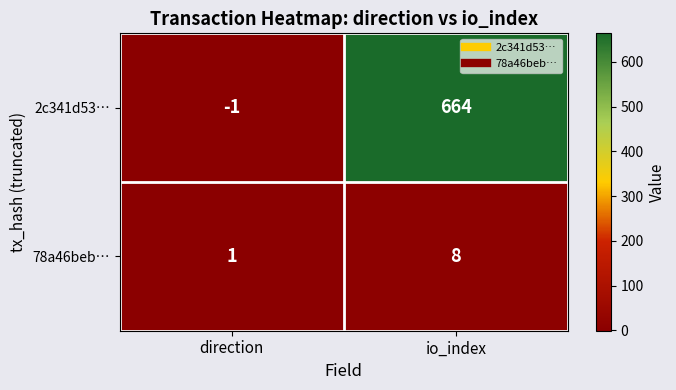

At which category does the chart reach its peak across all series?

io_index